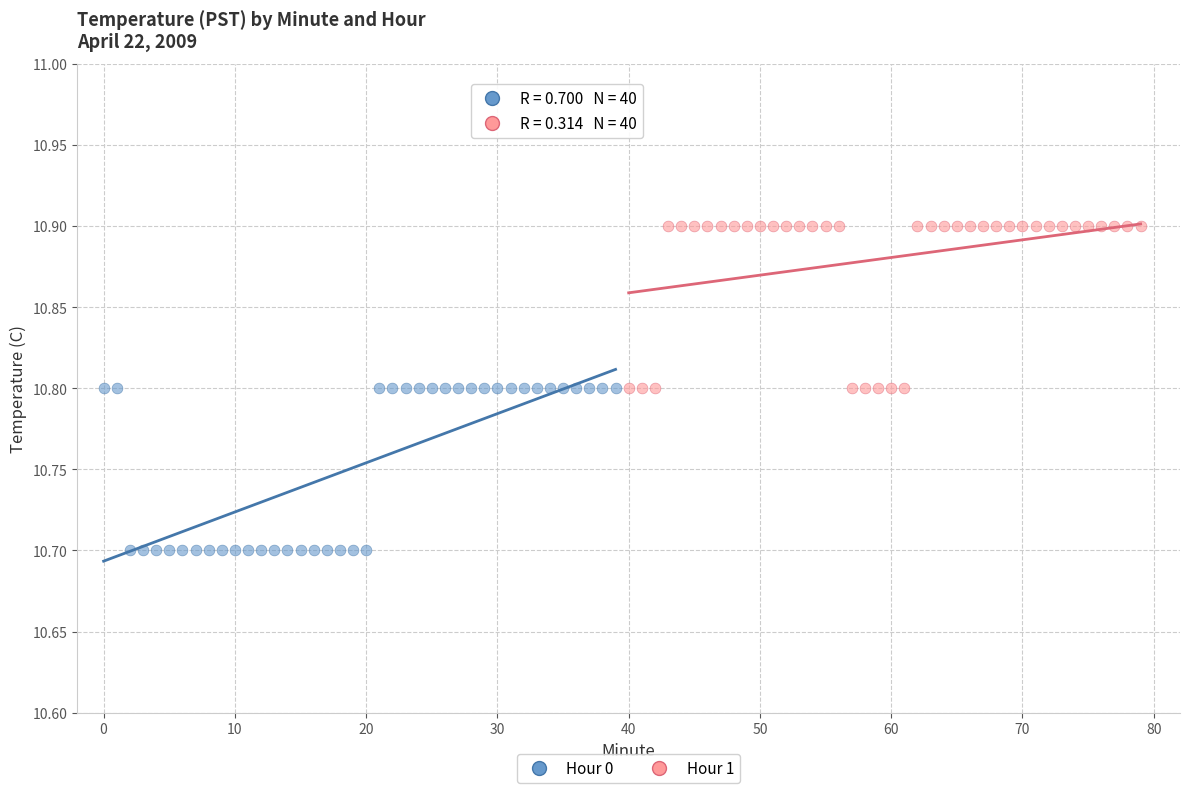

Which series contains the lowest Y value?

Hour 0